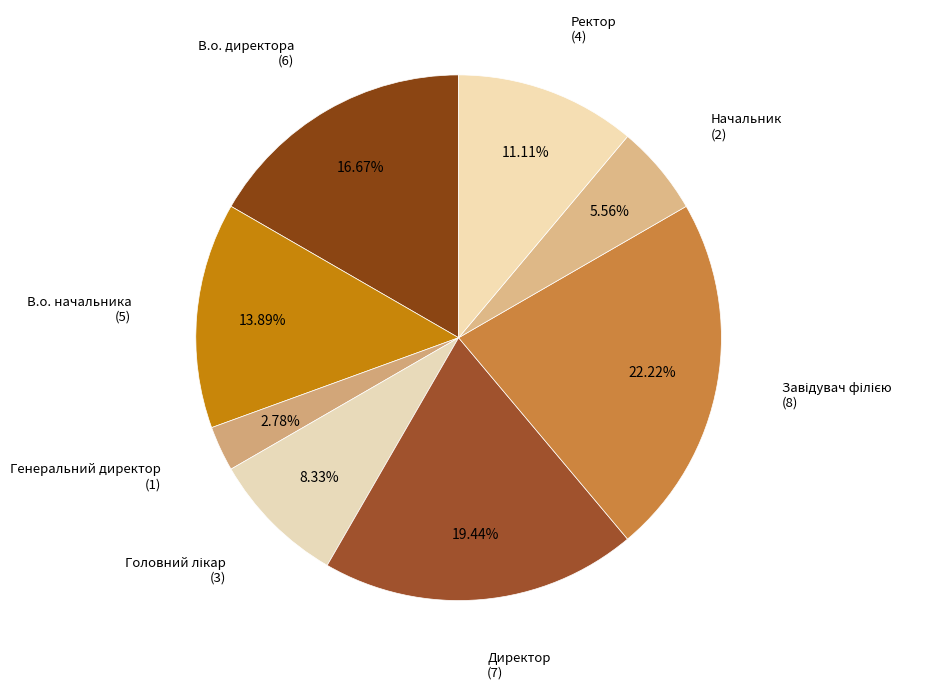

How many segments does this pie chart have?

8